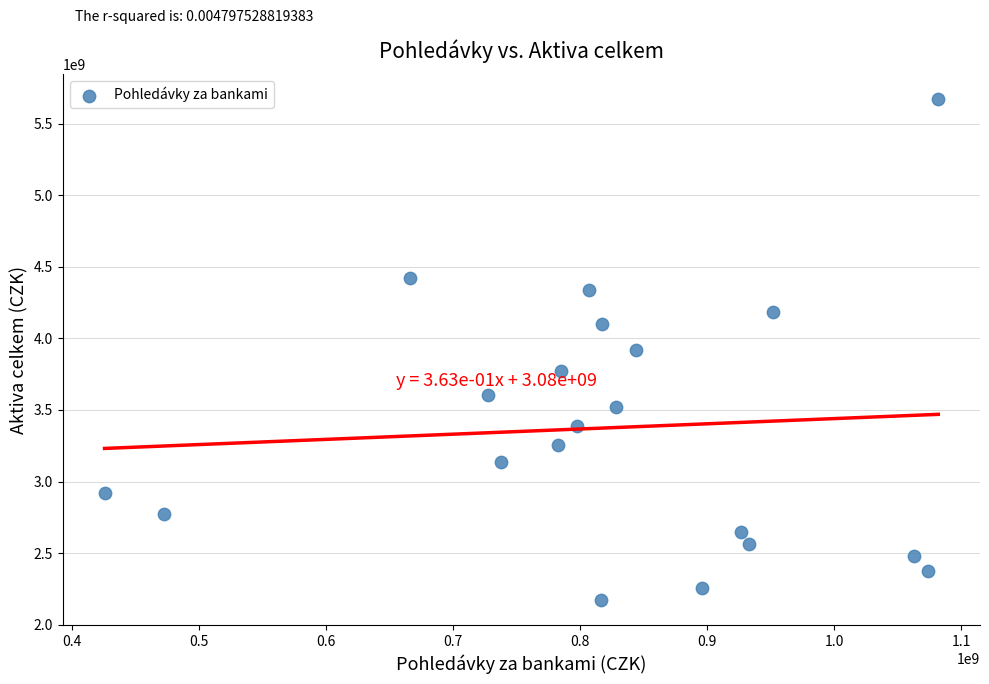

What is the range of Y values (max minus min)?

3496145623.5